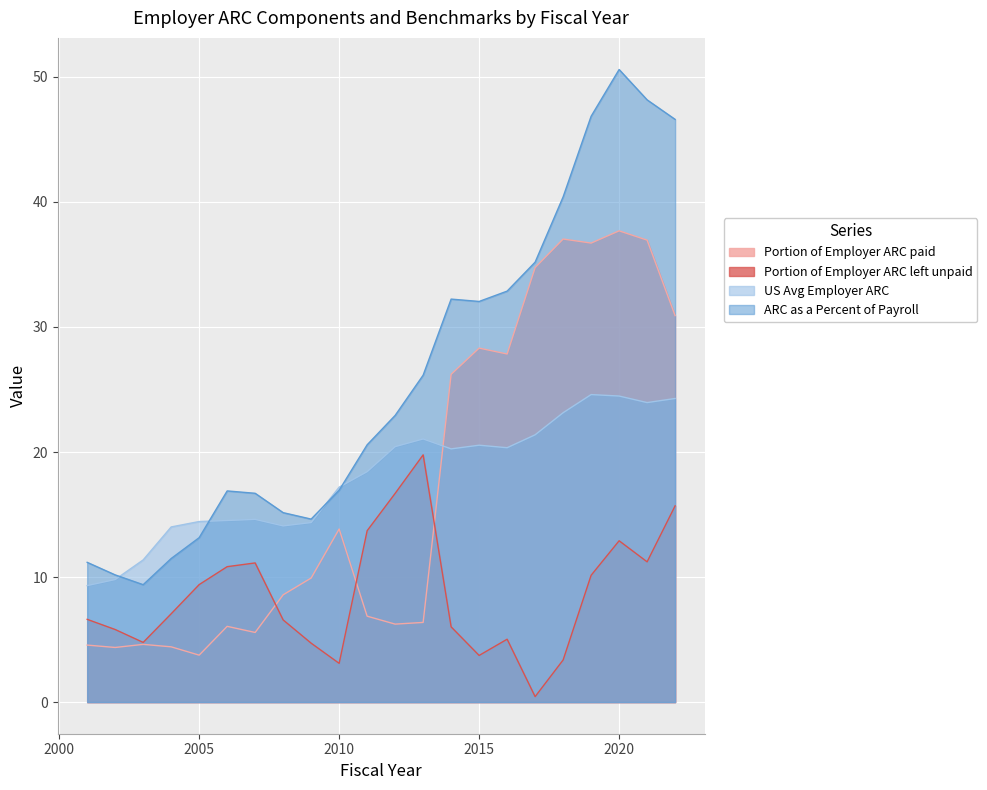

What is the sum of all Portion of Employer ARC paid values?

381.6